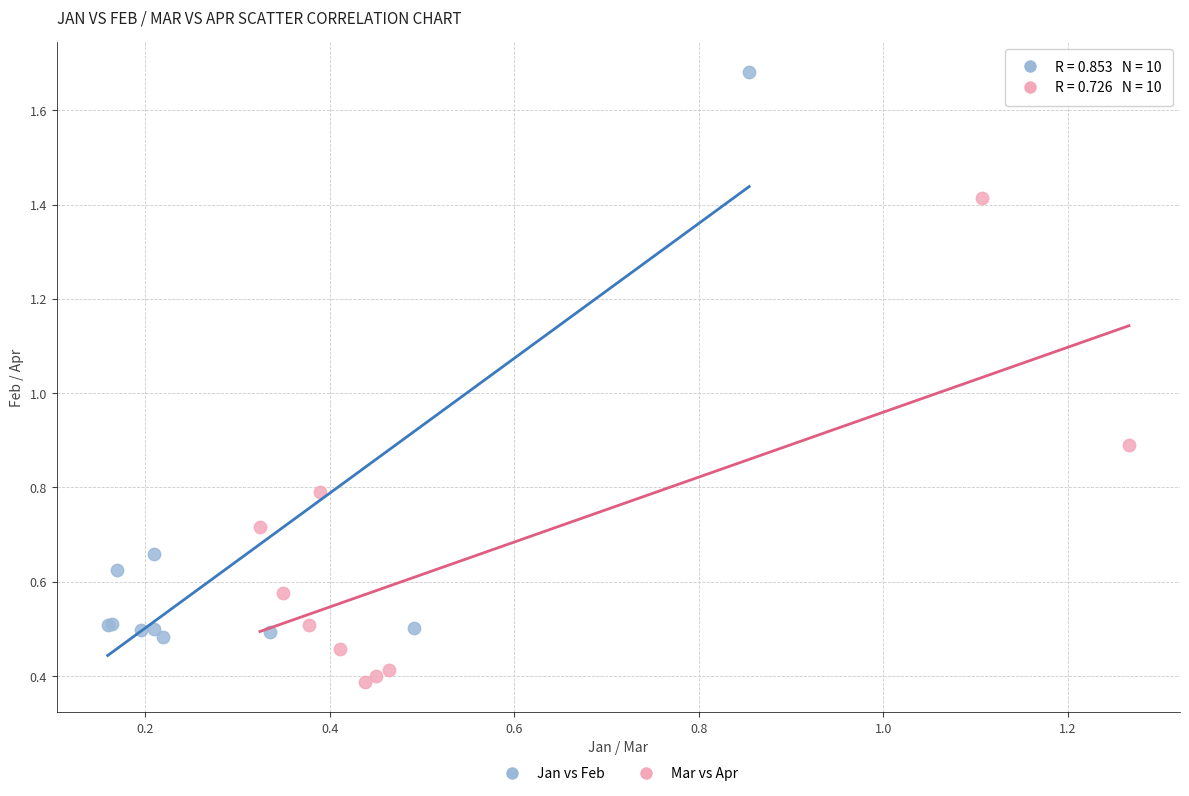

Which series has the largest Y range (max minus min)?

Jan vs Feb